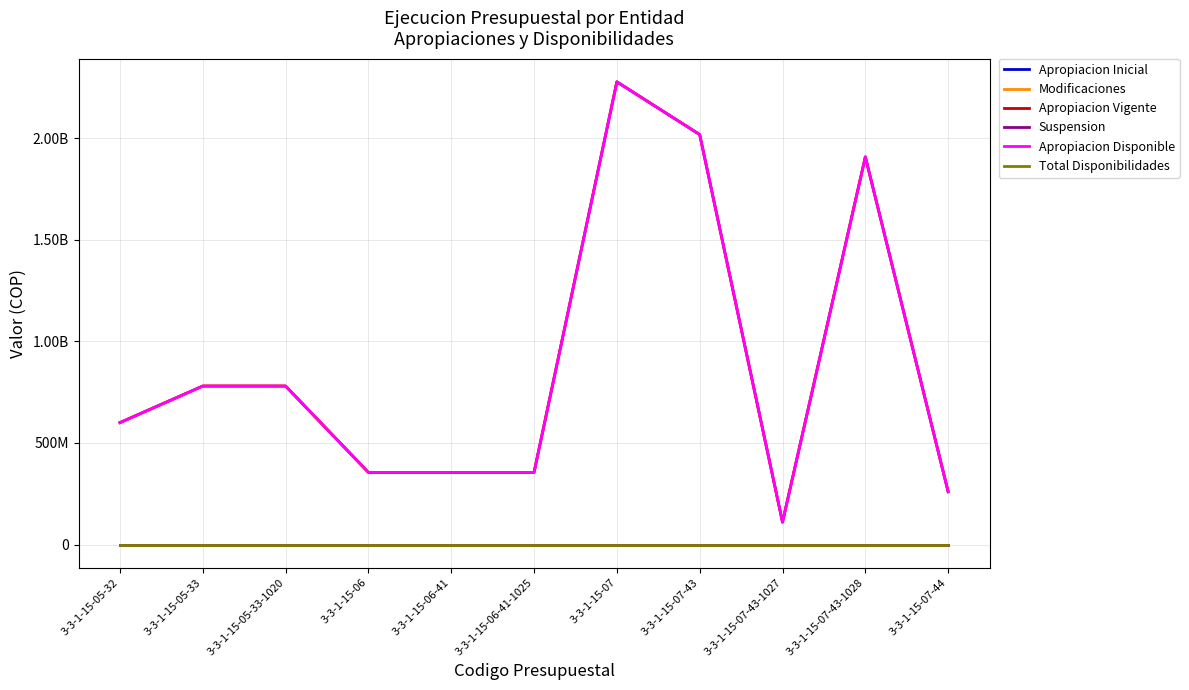

Is this an area chart (filled region under the line)?

No